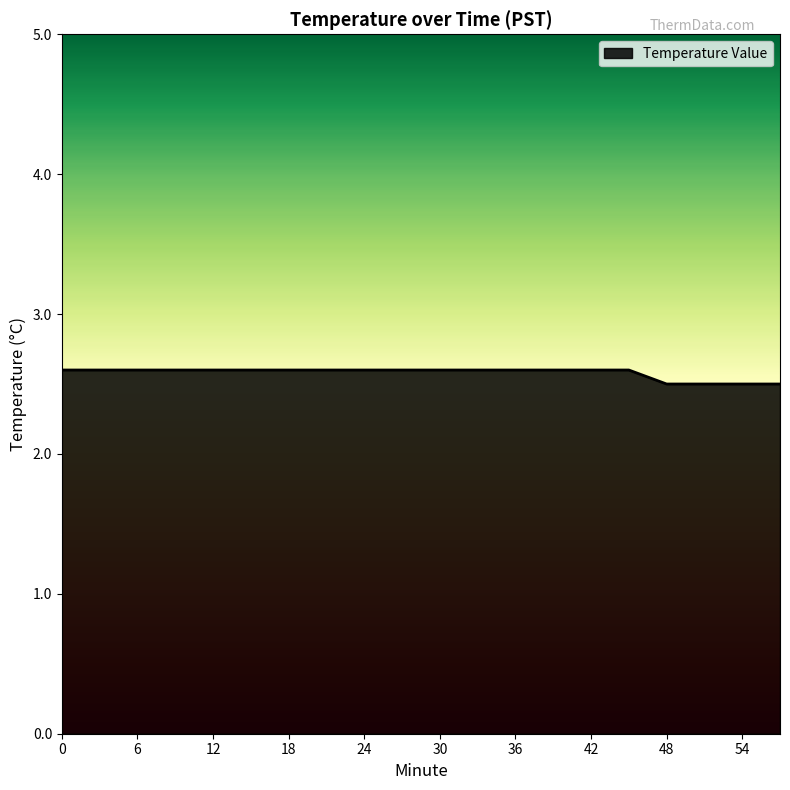

What is the greatest value displayed?

2.6